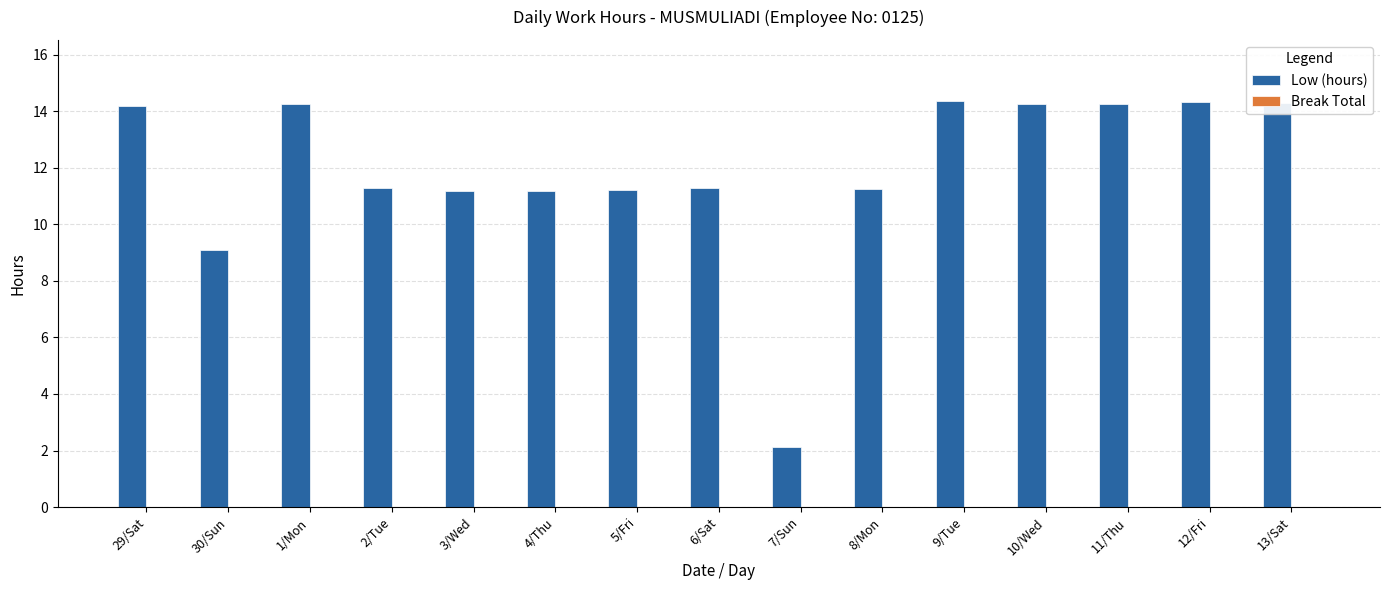

What is the change in value from 8/Mon to 13/Sat?

+3.0